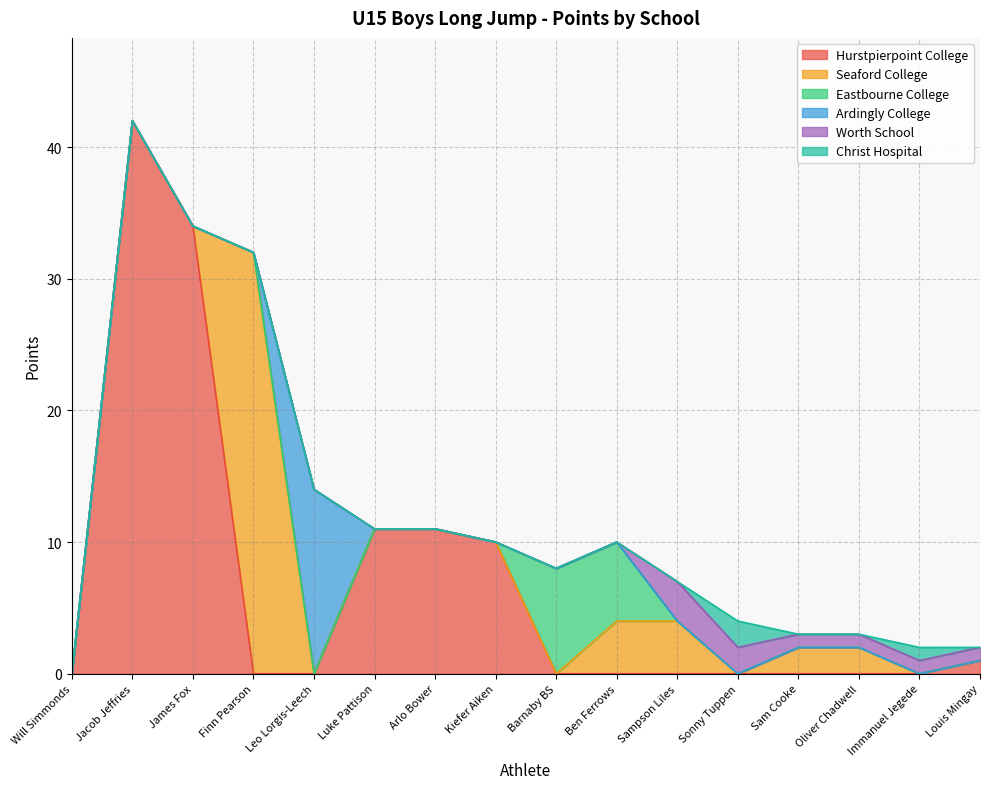

What is the difference between the maximum and minimum values in the Christ Hospital series?

2